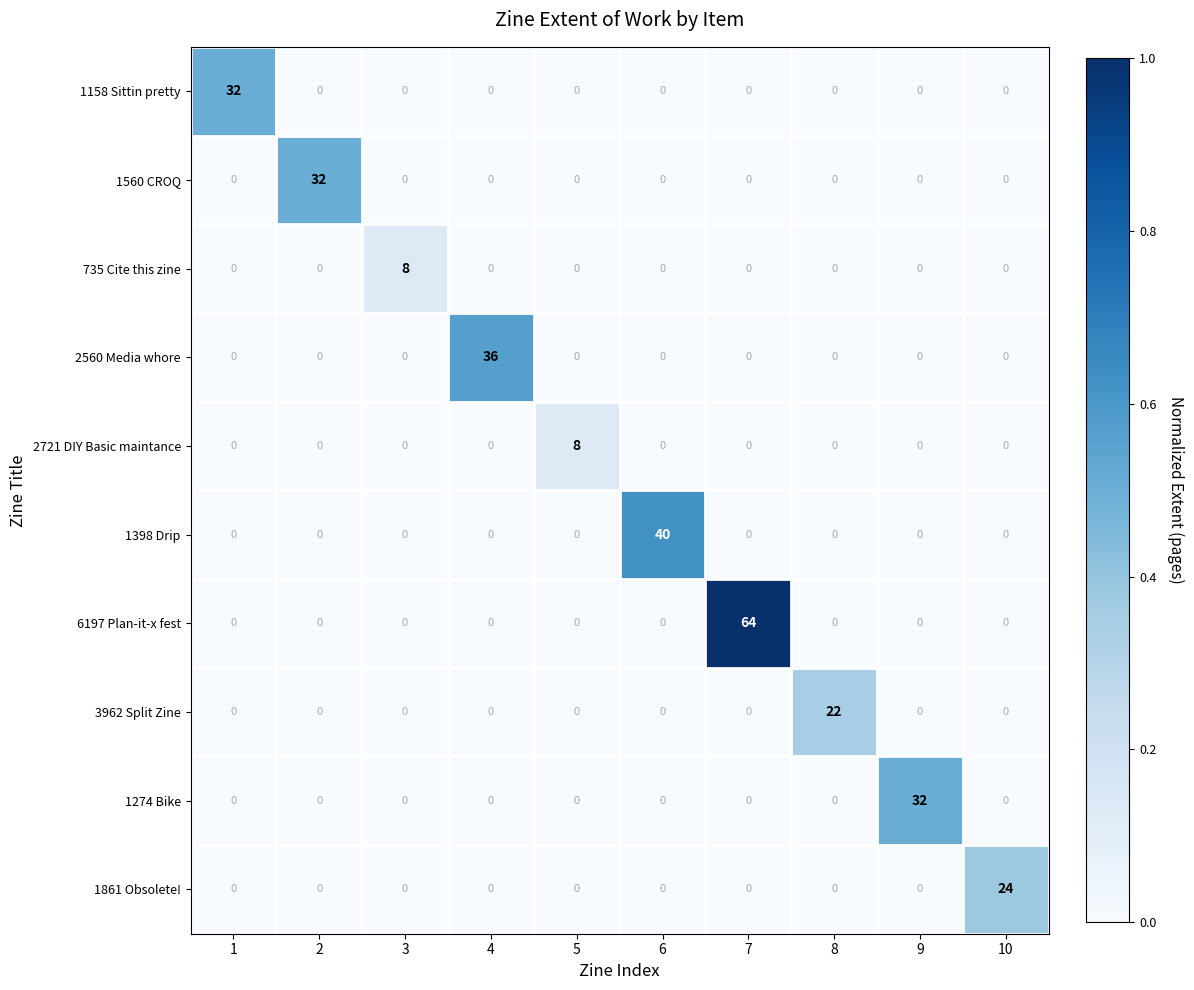

What is the difference between the highest and lowest values at 3?

8